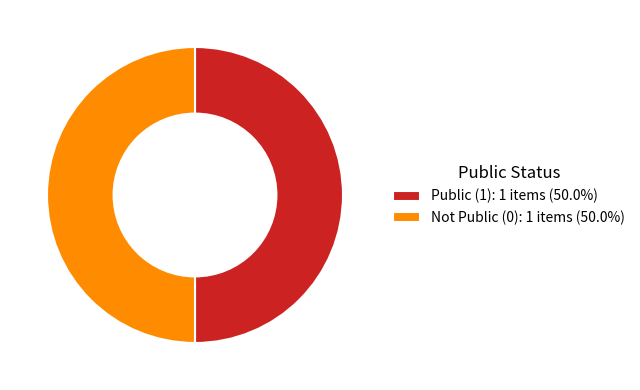

Combined, do Public (1): 1 items (50.0%) and Not Public (0): 1 items (50.0%) account for over 50%?

Yes